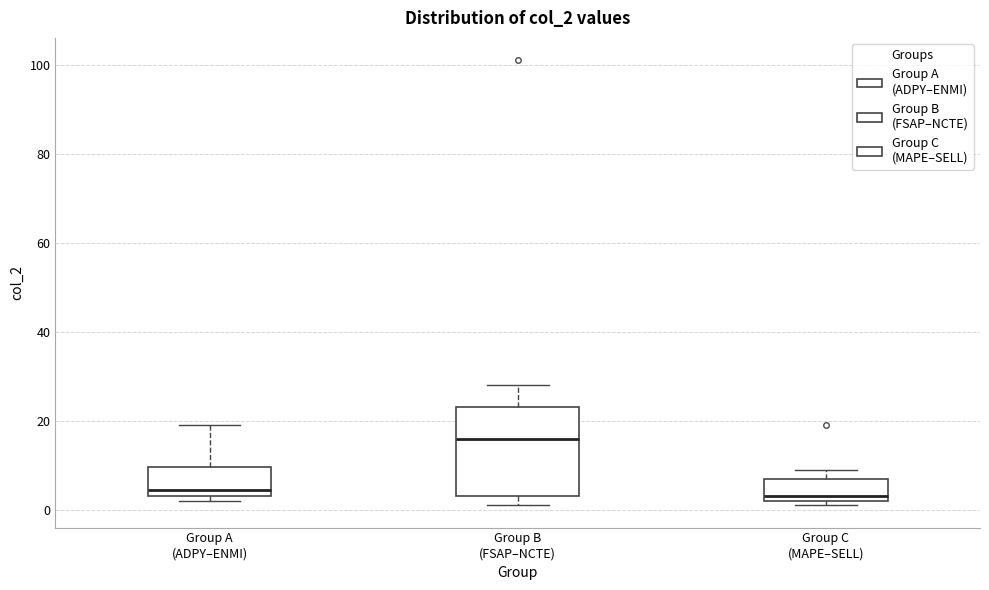

Reading left to right, read every box against the y-axis: the position of its median line, the range the box covers, and the ends of its whiskers. The values are not printed on the chart, so give them approximately, as read against the axis.

Group A (ADPY–ENMI): median 4 (just above the box's lower edge), box 4 to 10, whiskers 2 to 20
Group B (FSAP–NCTE): median 16, box 4 to 24, whiskers 2 to 28
Group C (MAPE–SELL): median 4, box 2 to 8, whiskers 2 (just below the box's lower edge) to 10